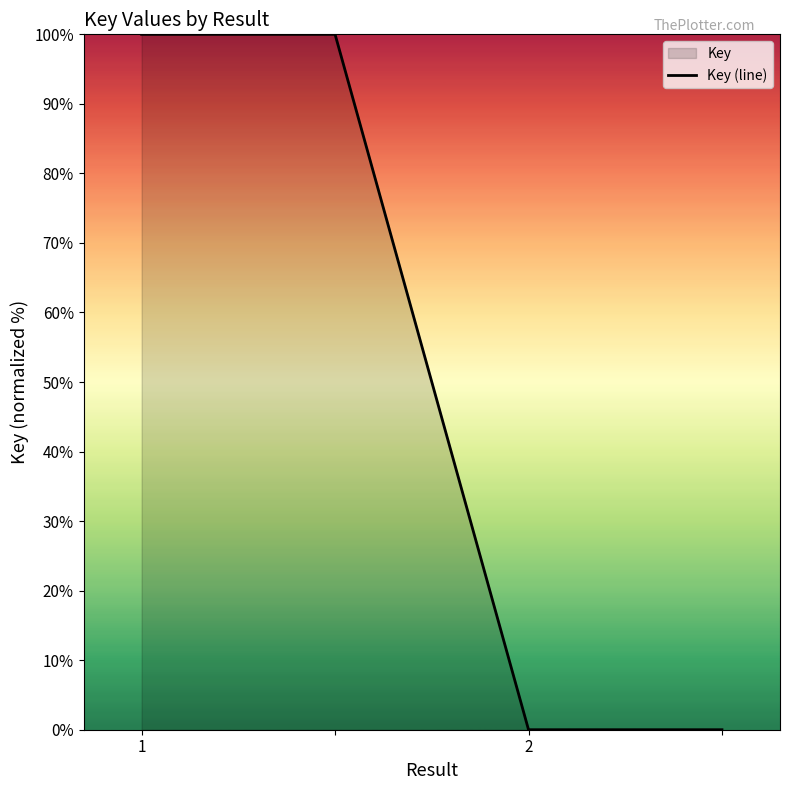

What is the difference between the maximum and minimum values?

100